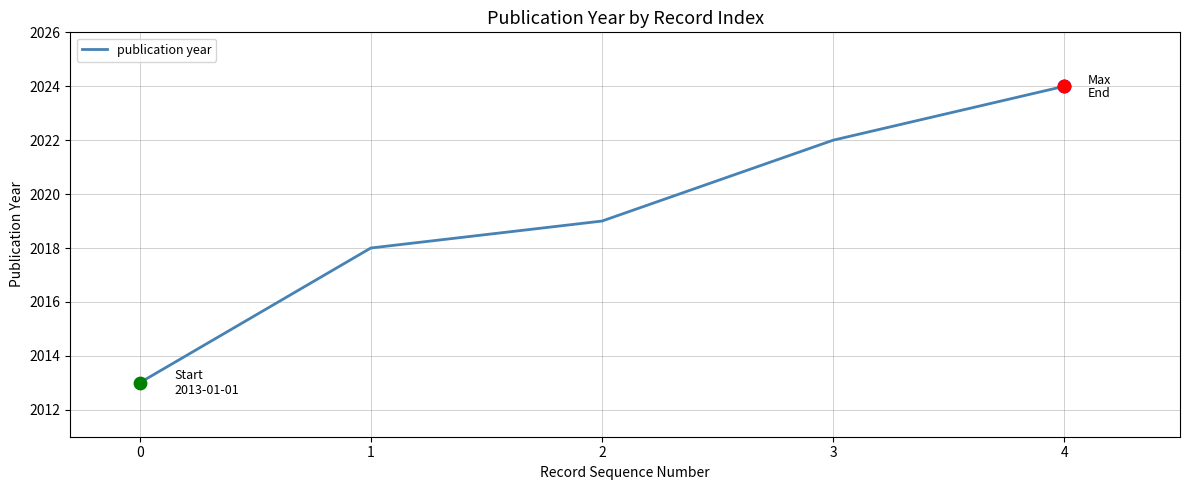

Which has a higher value, 3 or 2?

3